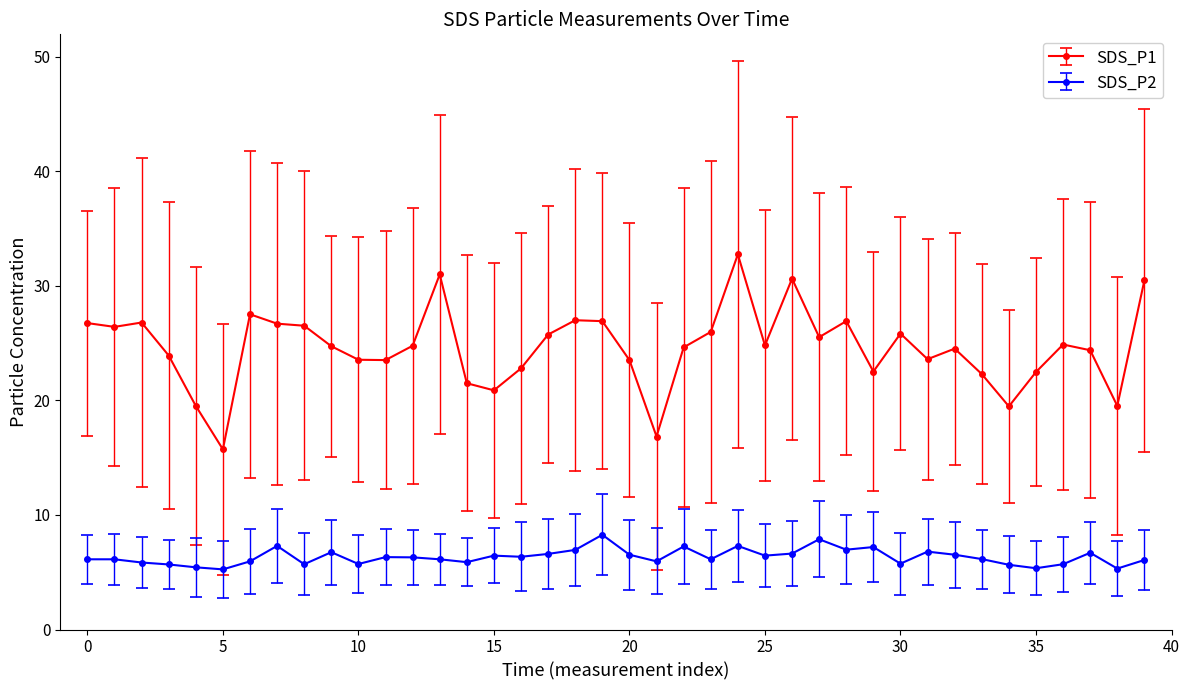

True or false: SDS_P1 and SDS_P2 cross at least once.

False